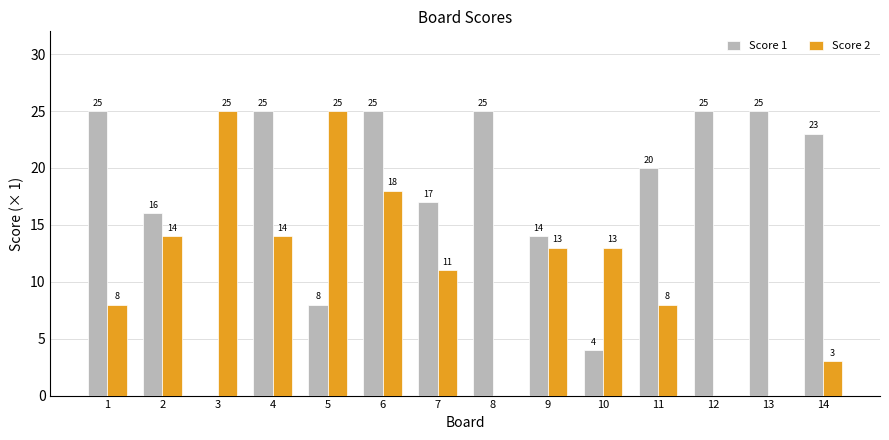

Which series has the largest total across all categories?

Score 1